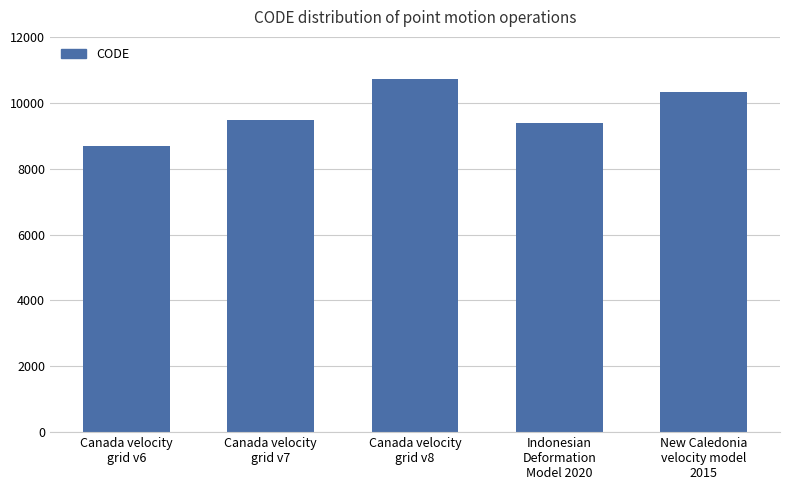

Reading left to right, extract all data points from this chart.

Canada velocity
grid v6=8676	Canada velocity
grid v7=9483	Canada velocity
grid v8=10707	Indonesian
Deformation
Model 2020=9375	New Caledonia
velocity model
2015=10323